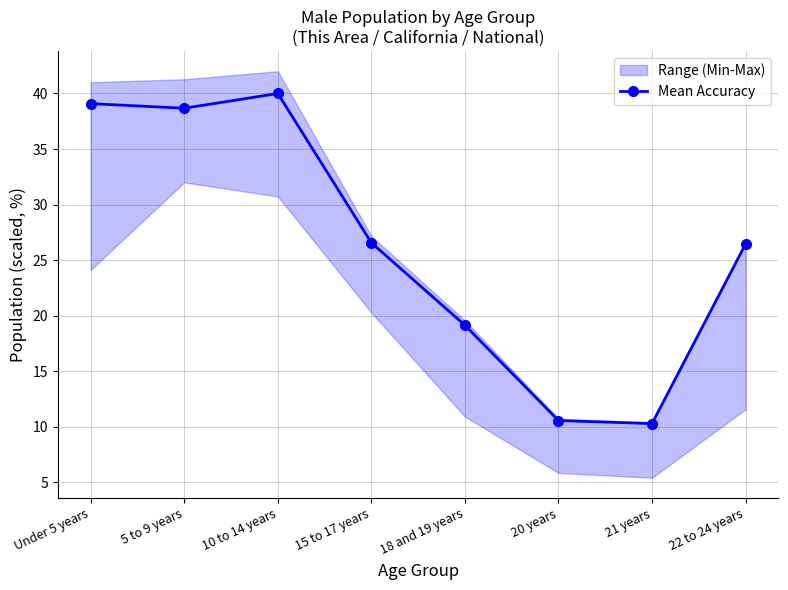

Does the chart have visible grid lines?

Yes